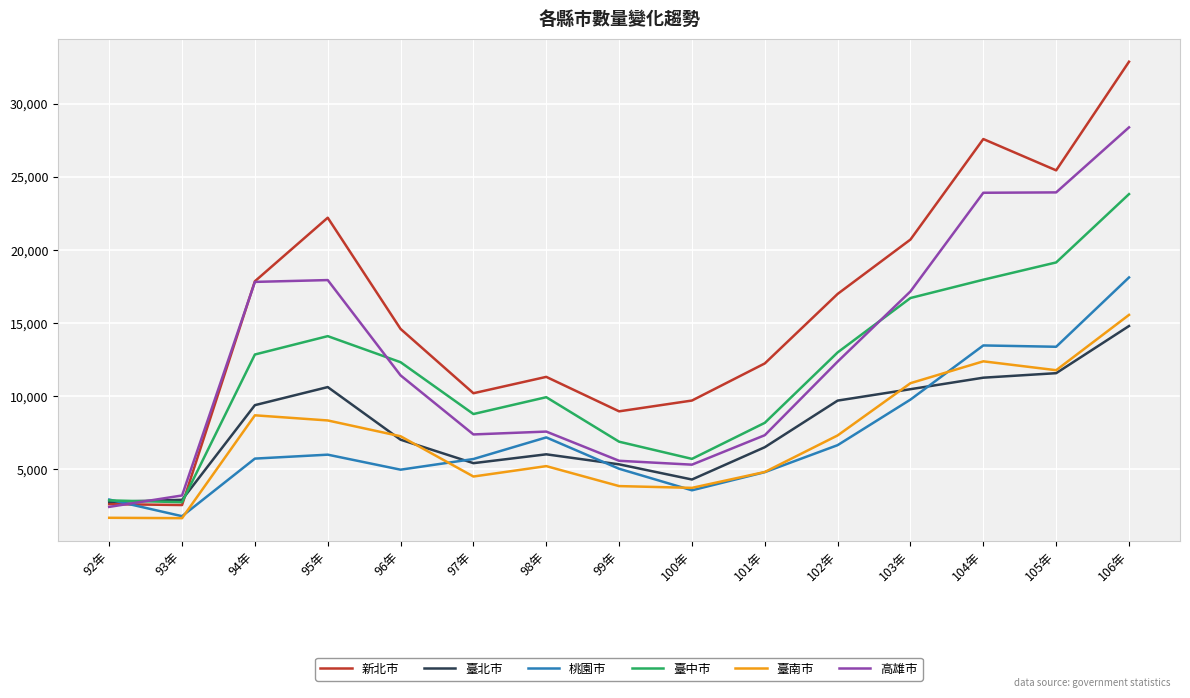

Between which two adjacent categories do 桃園市 and 臺中市 first intersect?

92年 and 93年